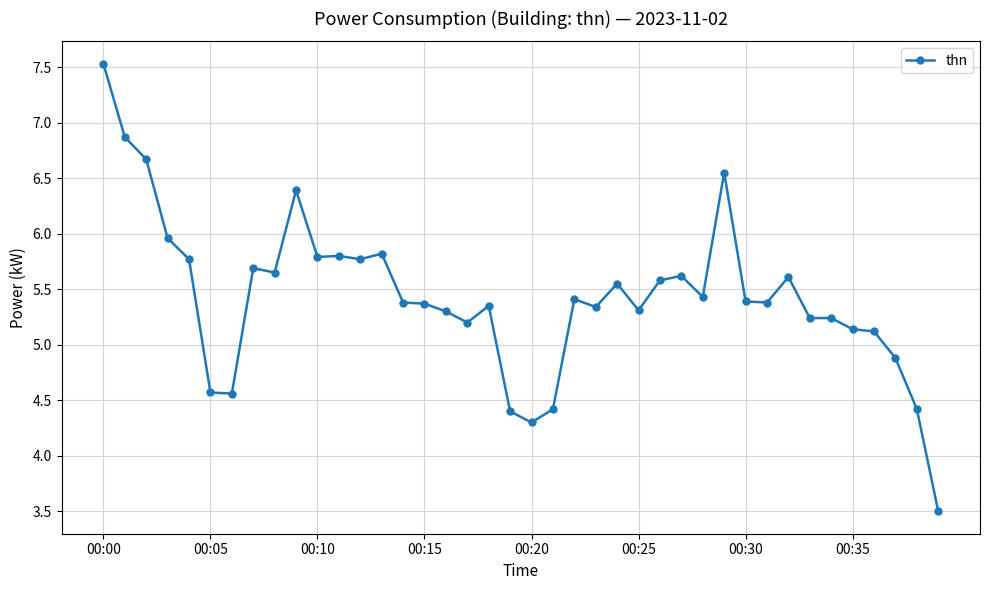

What is the average value?

5.4